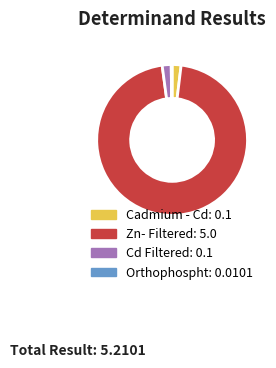

Which has a higher value, Cd Filtered or Zn- Filtered?

Zn- Filtered